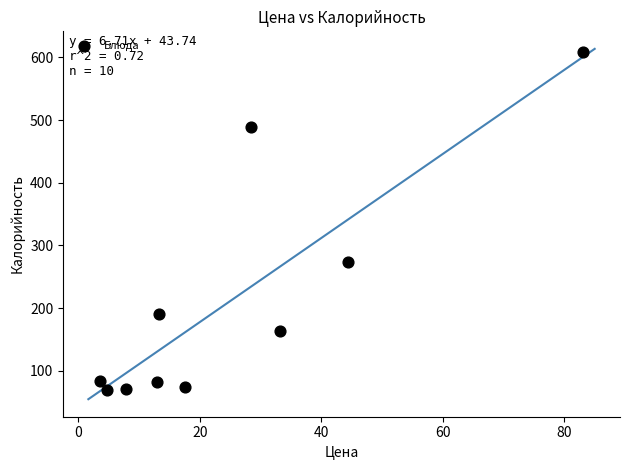

What is the range of Y values (max minus min)?

540